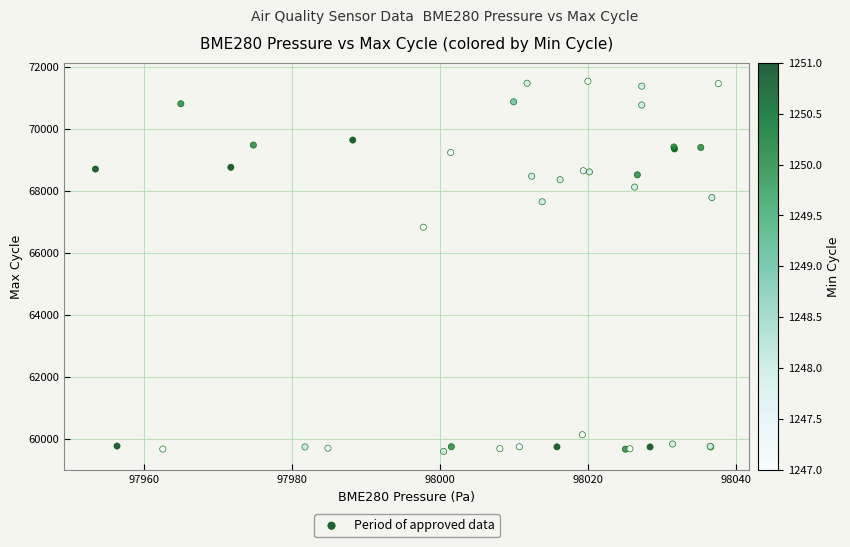

What Y value in the scatter plot is closest to 65562?

66823